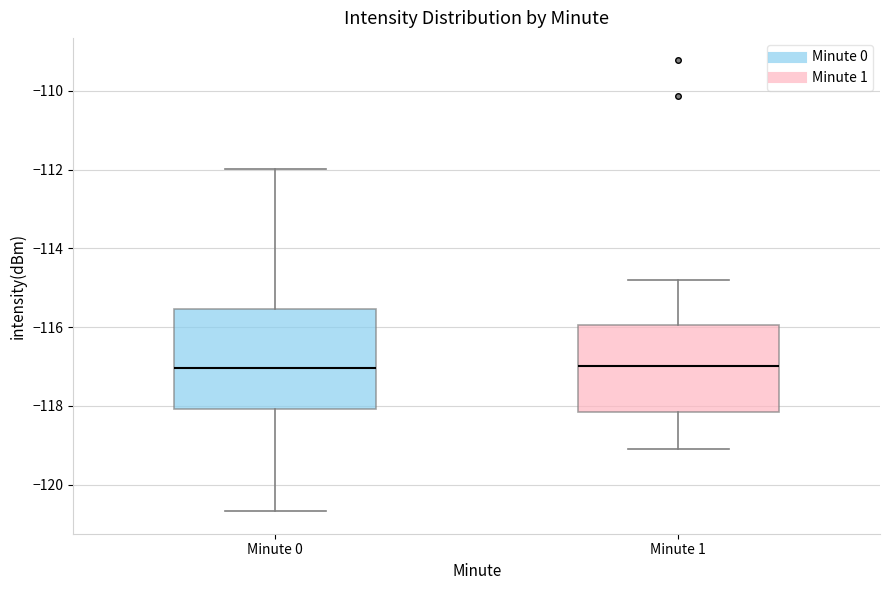

Which box is the tallest, from its lower edge to its upper edge?

Minute 0